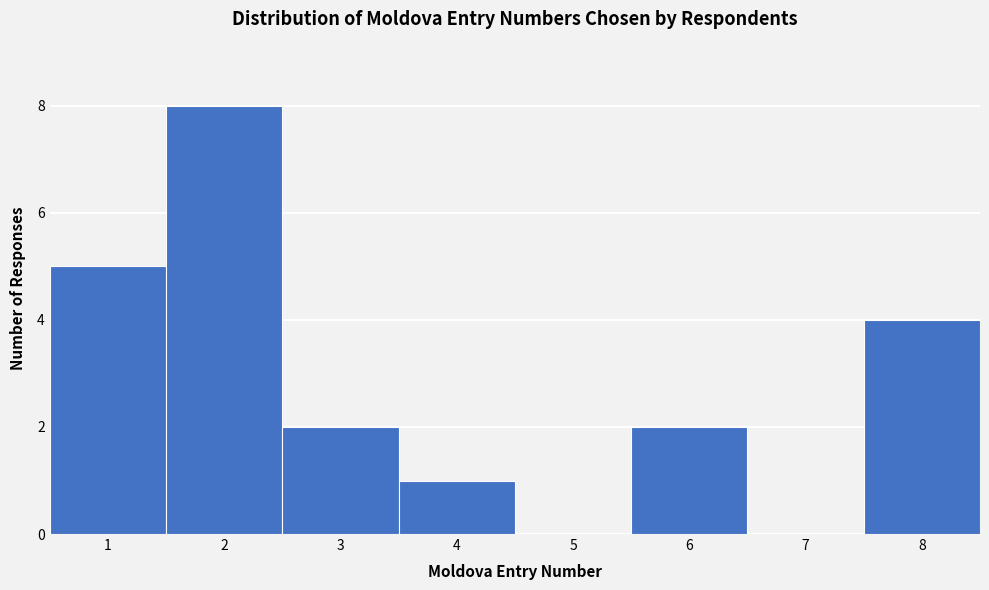

Reading left to right, list every bar in this chart as the range it spans on the x-axis followed by its height. The values are not printed on the chart, so give them approximately, as read against the axis.

0.5 to 1.5: 5
1.5 to 2.5: 8
2.5 to 3.5: 2
3.5 to 4.5: 1
4.5 to 5.5: 0
5.5 to 6.5: 2
6.5 to 7.5: 0
7.5 to 8.5: 4